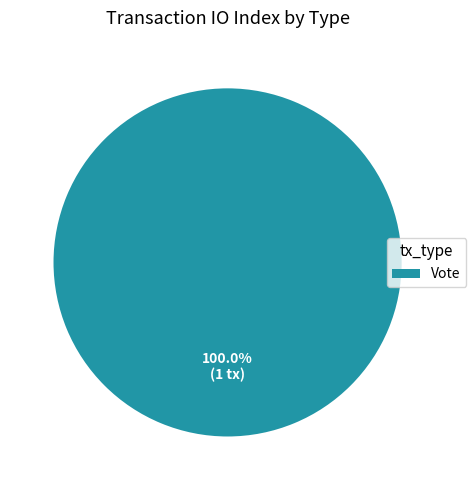

Rank the categories by value from lowest to highest.

Vote